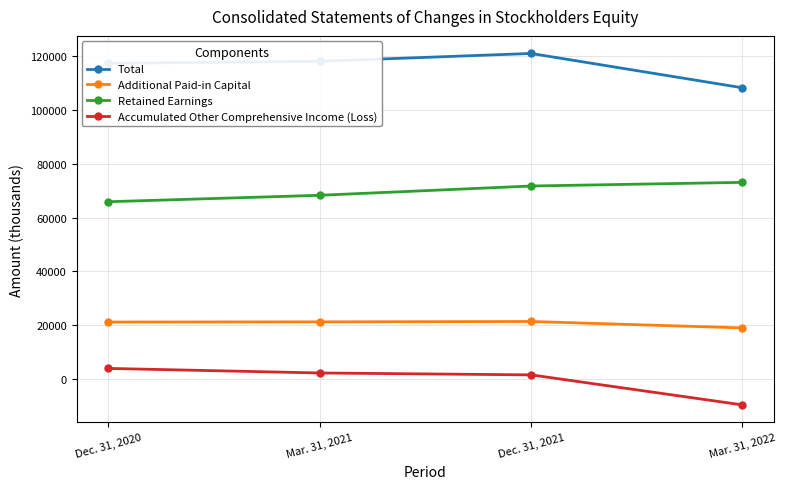

True or false: Additional Paid-in Capital and Total cross at least once.

False